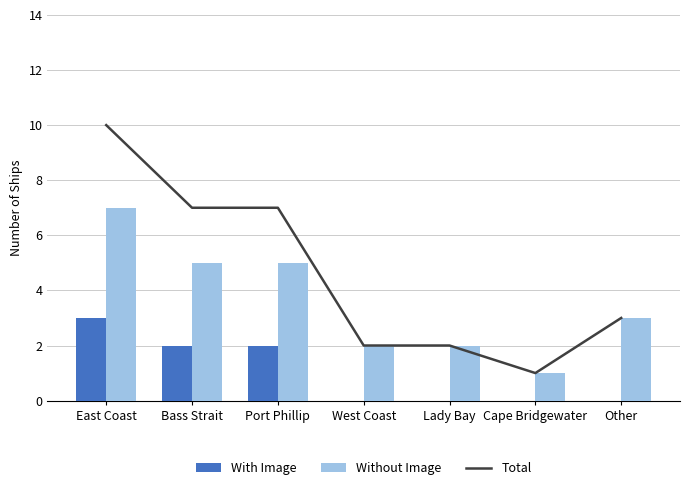

At how many categories does at least one series exceed 4?

3